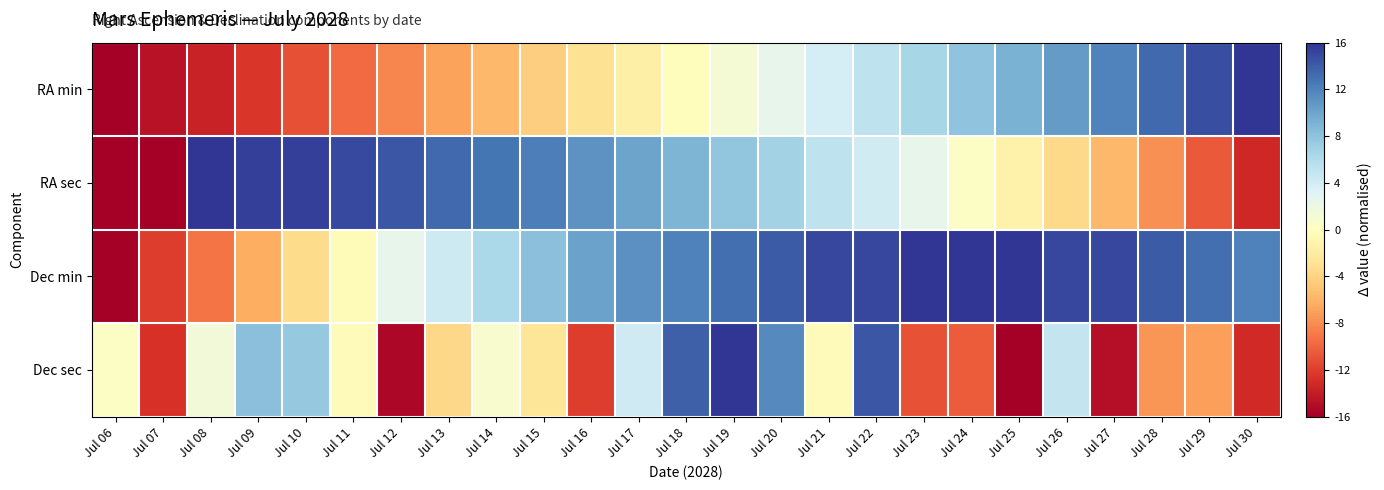

Reading left to right, list all the values displayed in this chart.

RA min: Jul 06=-16.0	Jul 07=-14.6	Jul 08=-13.7	Jul 09=-12.4	Jul 10=-11.0	Jul 11=-9.7	Jul 12=-8.3	Jul 13=-7.0	Jul 14=-5.6	Jul 15=-4.3	Jul 16=-2.9	Jul 17=-1.6	Jul 18=-0.2	Jul 19=1.1	Jul 20=2.5	Jul 21=3.8	Jul 22=5.2	Jul 23=6.5	Jul 24=7.9	Jul 25=9.2	Jul 26=10.6	Jul 27=11.9	Jul 28=13.3	Jul 29=14.6	Jul 30=16.0
RA sec: Jul 06=-16.0	Jul 07=-16.0	Jul 08=16.0	Jul 09=15.5	Jul 10=15.5	Jul 11=14.9	Jul 12=14.4	Jul 13=13.3	Jul 14=12.7	Jul 15=12.2	Jul 16=11.1	Jul 17=10.0	Jul 18=8.9	Jul 19=7.9	Jul 20=6.8	Jul 21=5.2	Jul 22=4.1	Jul 23=2.4	Jul 24=0.3	Jul 25=-1.4	Jul 26=-3.5	Jul 27=-5.7	Jul 28=-7.9	Jul 29=-10.6	Jul 30=-13.3
Dec min: Jul 06=-16.0	Jul 07=-12.1	Jul 08=-9.2	Jul 09=-6.3	Jul 10=-3.4	Jul 11=-0.5	Jul 12=2.4	Jul 13=4.4	Jul 14=6.3	Jul 15=8.2	Jul 16=10.2	Jul 17=11.2	Jul 18=12.1	Jul 19=13.1	Jul 20=14.1	Jul 21=15.0	Jul 22=15.0	Jul 23=16.0	Jul 24=16.0	Jul 25=16.0	Jul 26=15.0	Jul 27=15.0	Jul 28=14.1	Jul 29=13.1	Jul 30=12.1
Dec sec: Jul 06=0.3	Jul 07=-12.6	Jul 08=1.4	Jul 09=8.1	Jul 10=7.6	Jul 11=-0.3	Jul 12=-15.4	Jul 13=-3.6	Jul 14=0.8	Jul 15=-2.5	Jul 16=-12.1	Jul 17=4.2	Jul 18=13.8	Jul 19=16.0	Jul 20=11.5	Jul 21=-0.3	Jul 22=14.3	Jul 23=-10.9	Jul 24=-10.4	Jul 25=-16.0	Jul 26=4.8	Jul 27=-14.9	Jul 28=-7.6	Jul 29=-7.0	Jul 30=-13.2